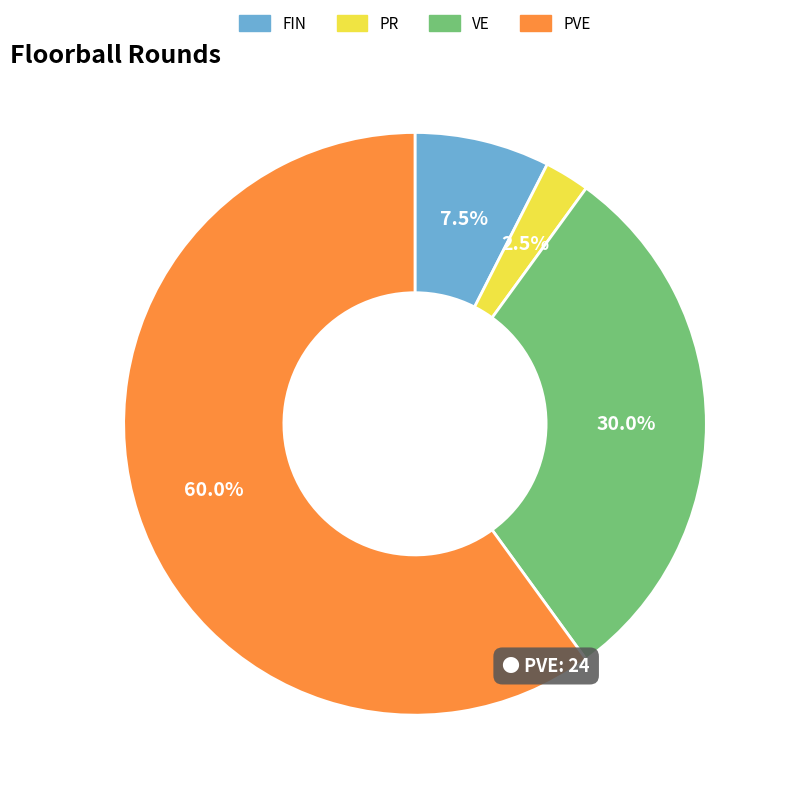

Rank the categories by value from highest to lowest.

PVE, VE, FIN, PR